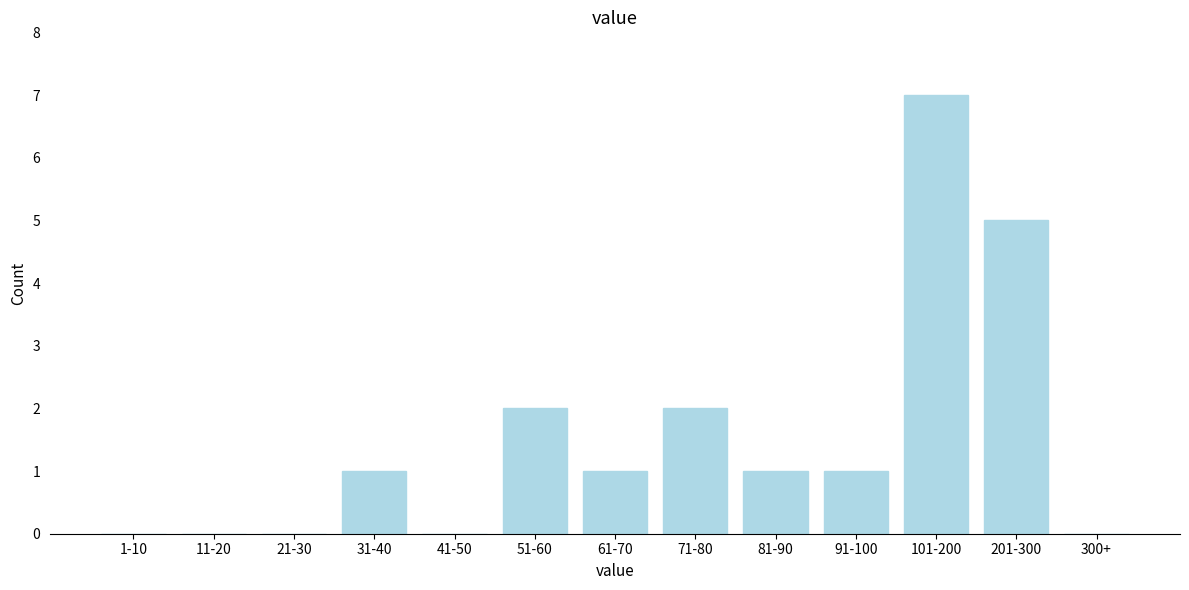

Reading right to left, transcribe all the data shown in this chart.

300+=0	201-300=5	101-200=7	91-100=1	81-90=1	71-80=2	61-70=1	51-60=2	41-50=0	31-40=1	21-30=0	11-20=0	1-10=0